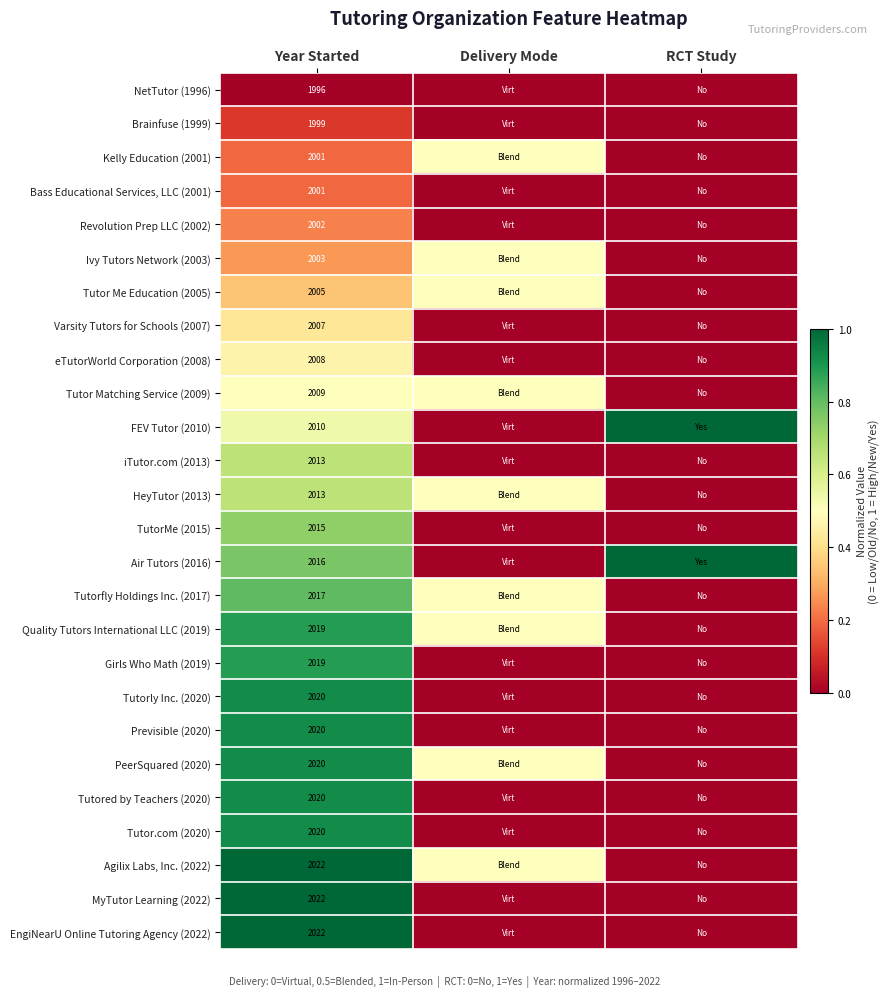

True or false: NetTutor (1996) has a value of 1996.0 at Year Started.

True